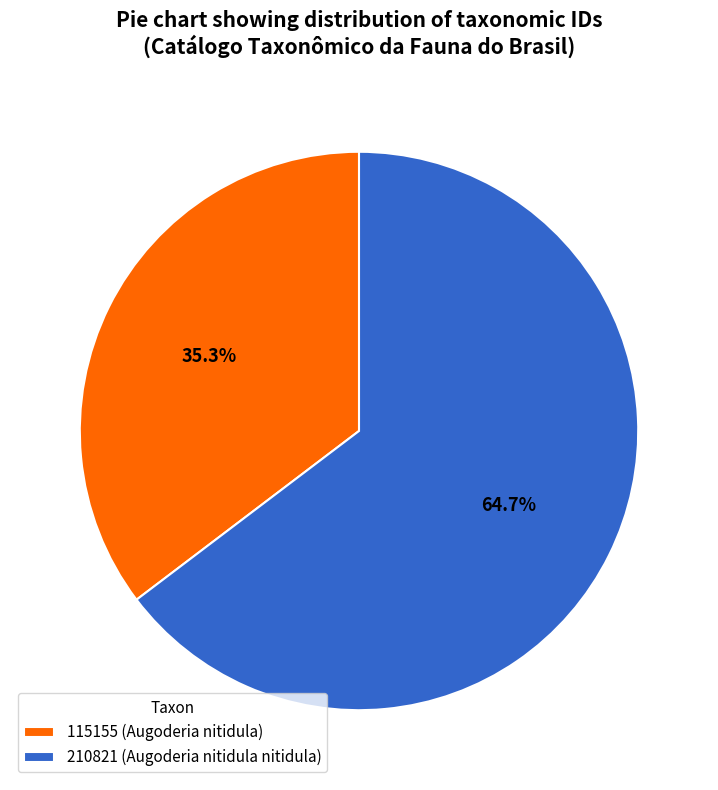

To the nearest percent, what is the difference between the 210821 (Augoderia nitidula nitidula) and 115155 (Augoderia nitidula) slice percentages?

29%